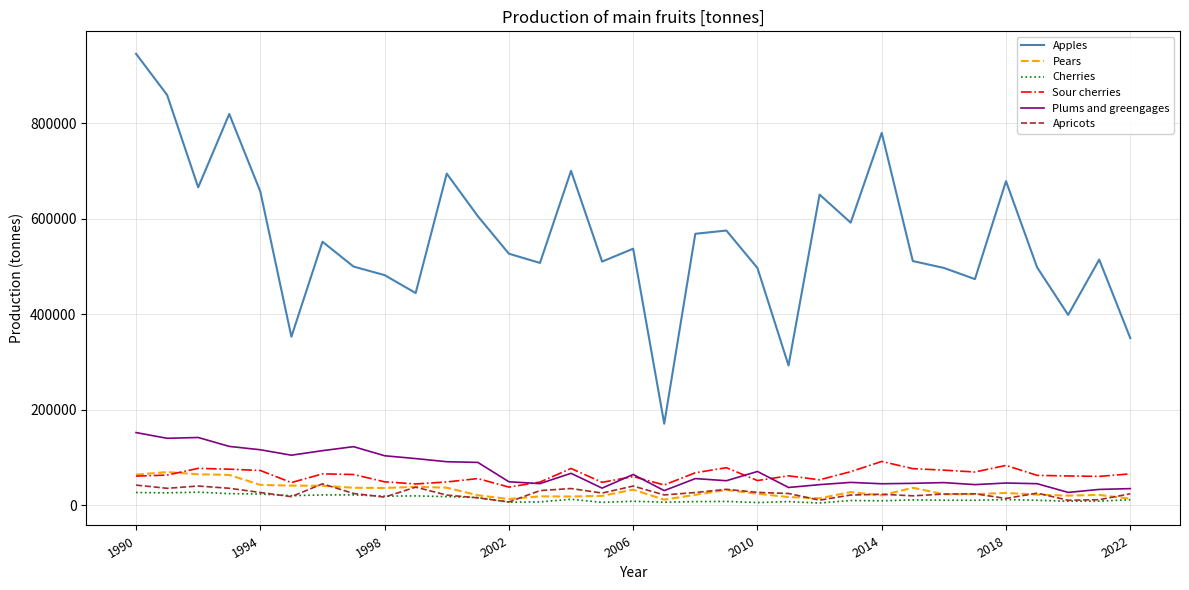

True or false: Apples and Apricots cross at least once.

False